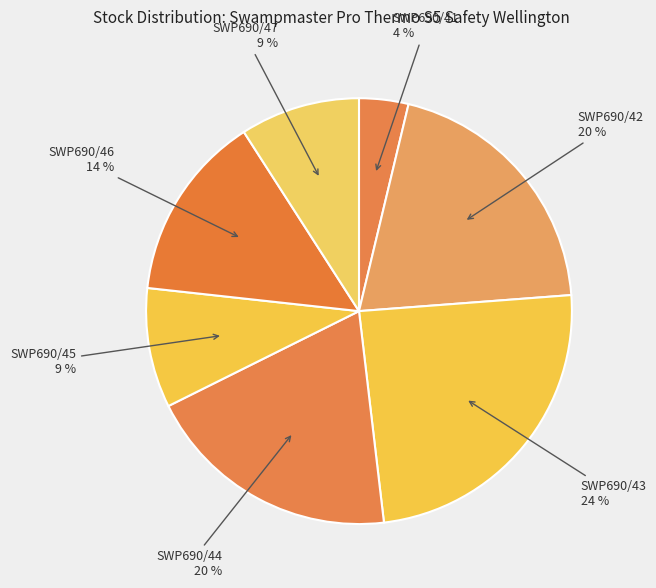

How many slices are in this pie chart?

7